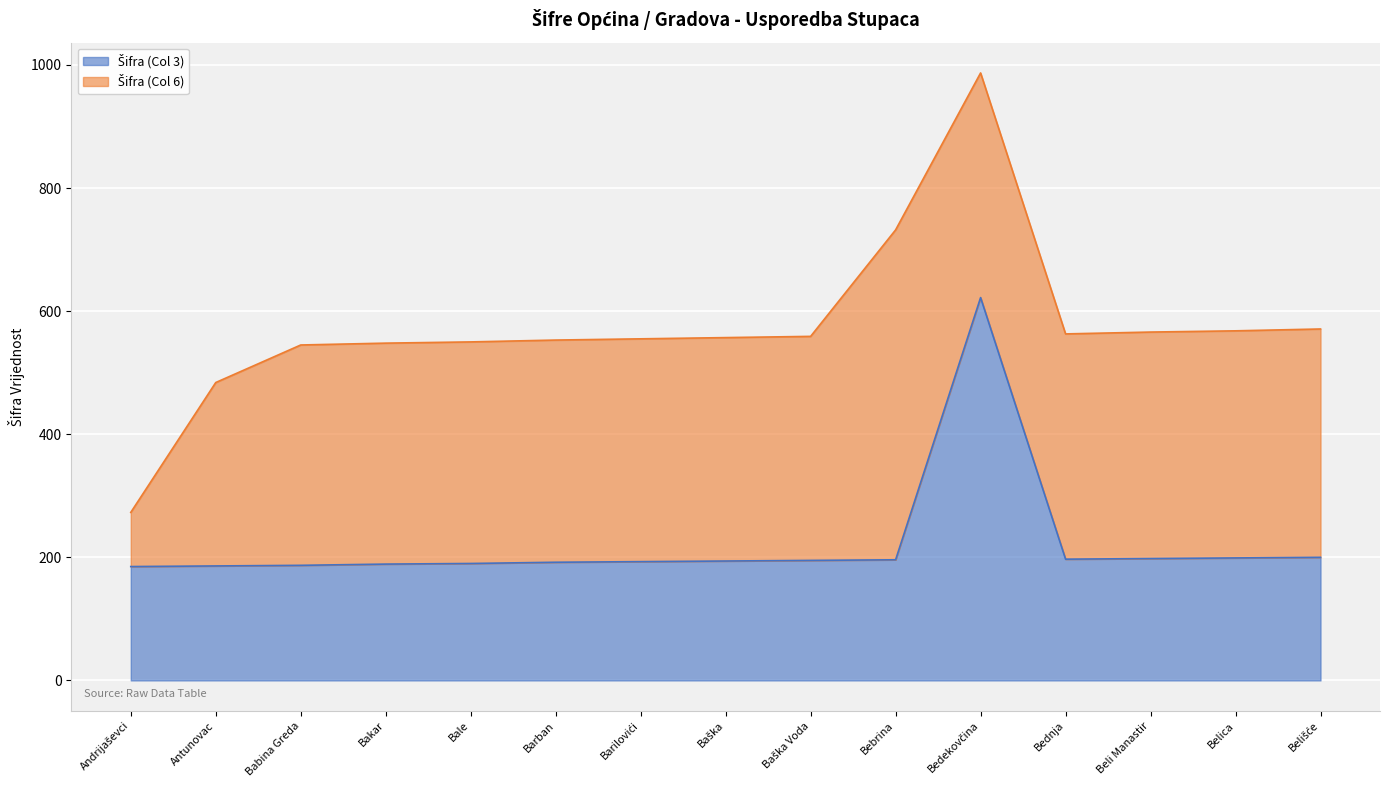

What is the total value across all series at Bakar?

548